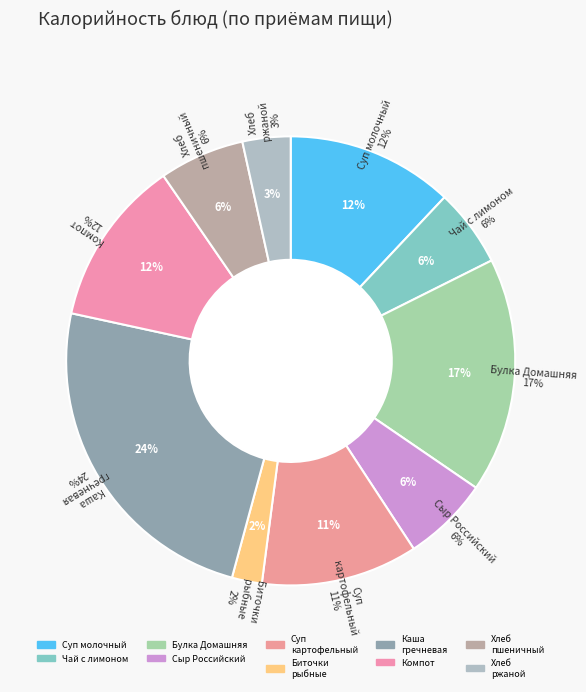

Which has a higher value, Булка Домашняя or Компот из свежих плодов?

Булка Домашняя